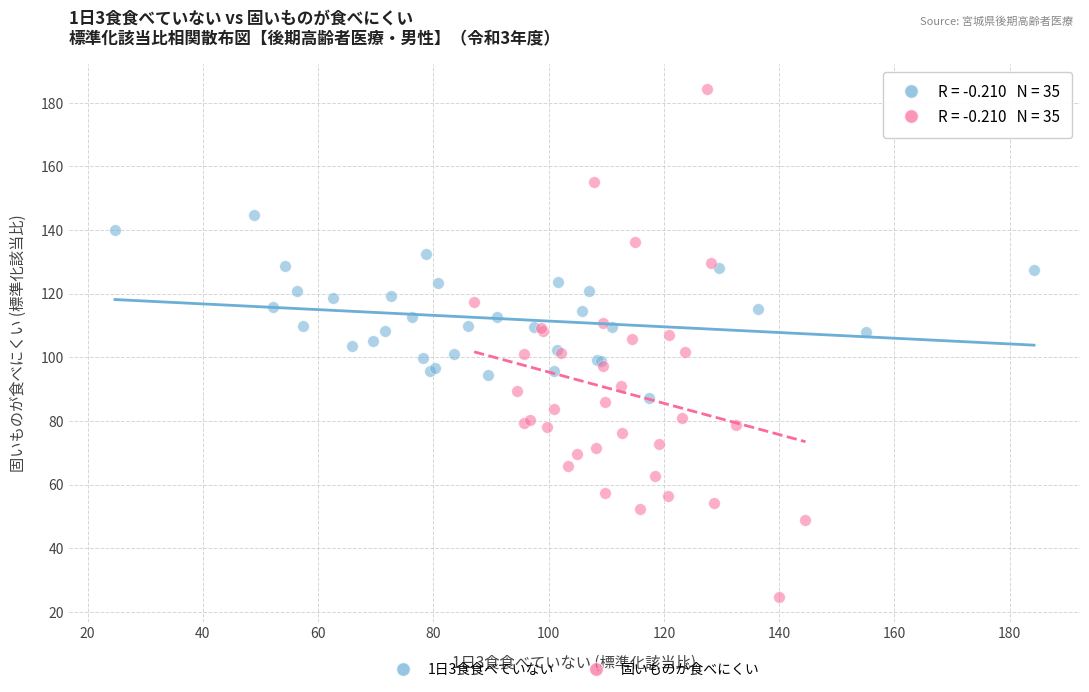

Which series reaches the minimum Y coordinate?

固いものが食べにくい